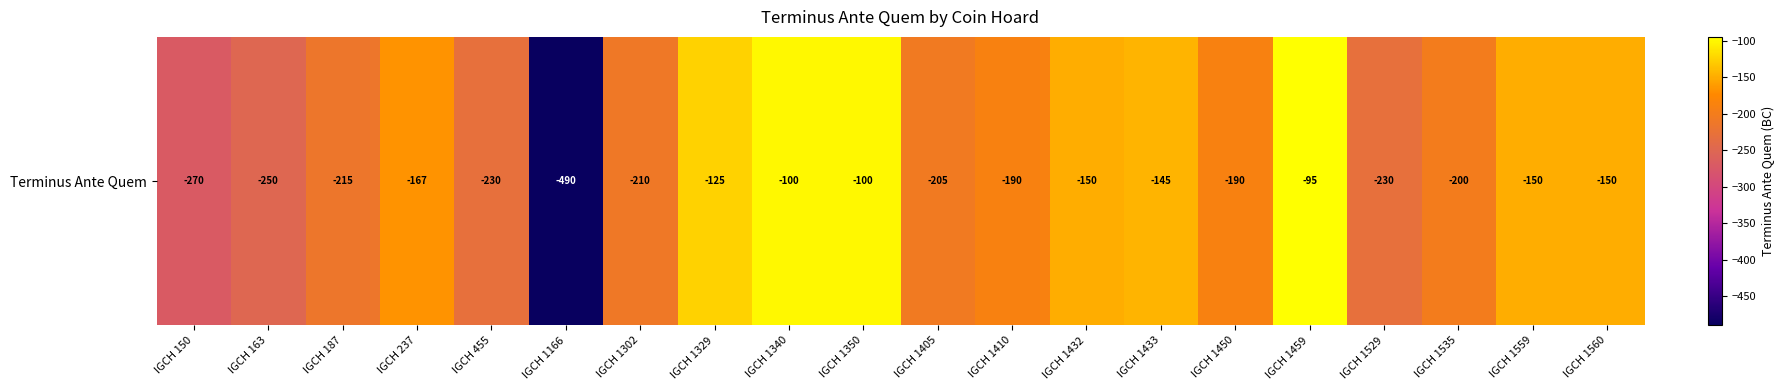

Rank the categories by value from lowest to highest.

IGCH 1166, IGCH 150, IGCH 163, IGCH 455, IGCH 1529, IGCH 187, IGCH 1302, IGCH 1405, IGCH 1535, IGCH 1410, IGCH 1450, IGCH 237, IGCH 1432, IGCH 1559, IGCH 1560, IGCH 1433, IGCH 1329, IGCH 1340, IGCH 1350, IGCH 1459